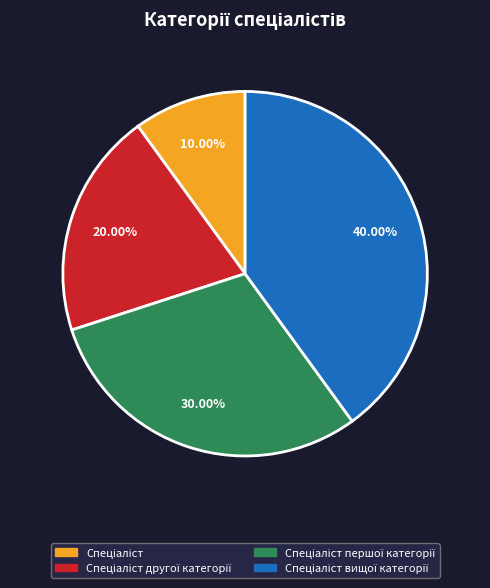

To the nearest percent, what is the difference between the largest and smallest slice percentages?

30%